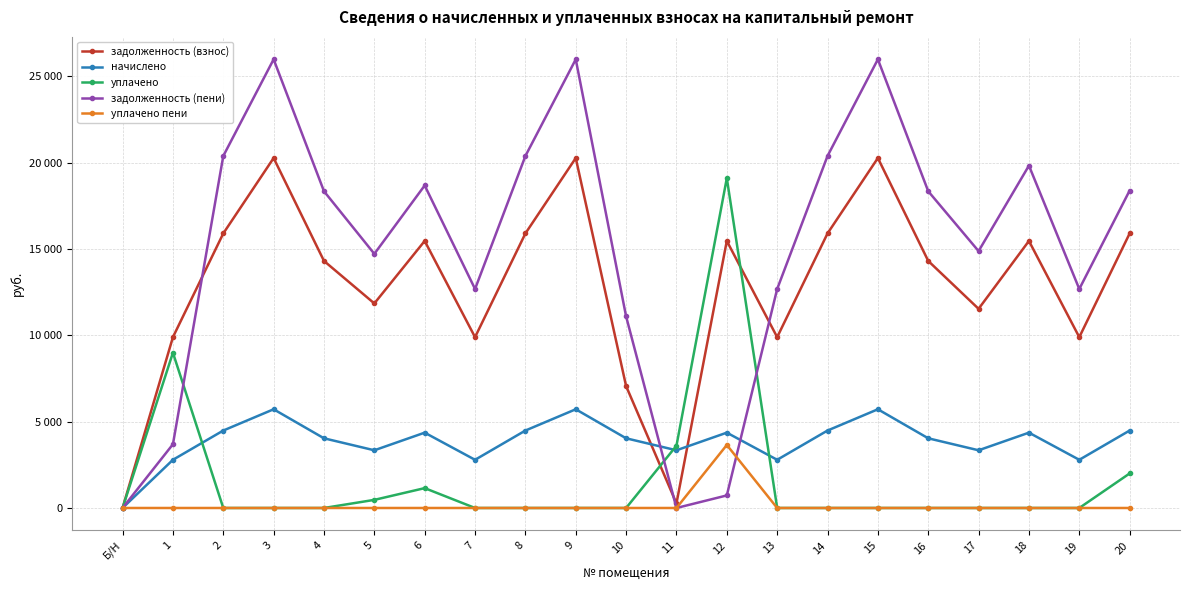

Where is задолженность (пени) nearest to the value 12988?

7